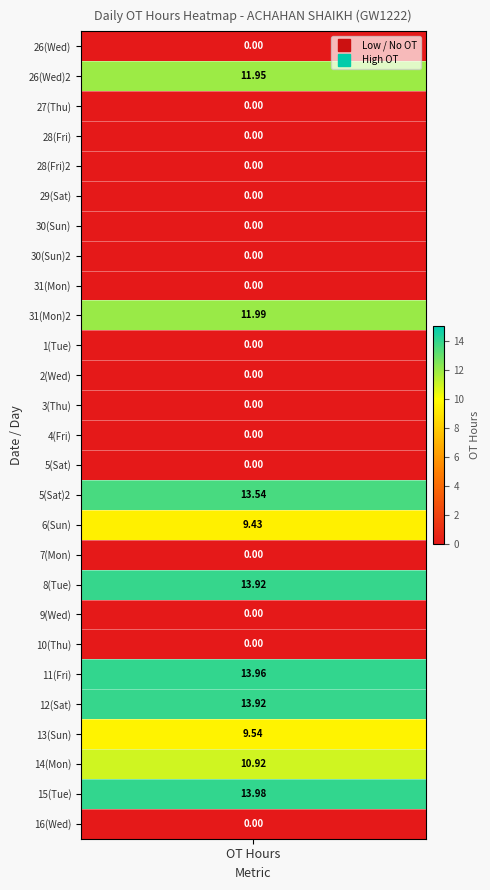

Is it true that the value at 31_Mon_2 is 12.0?

True